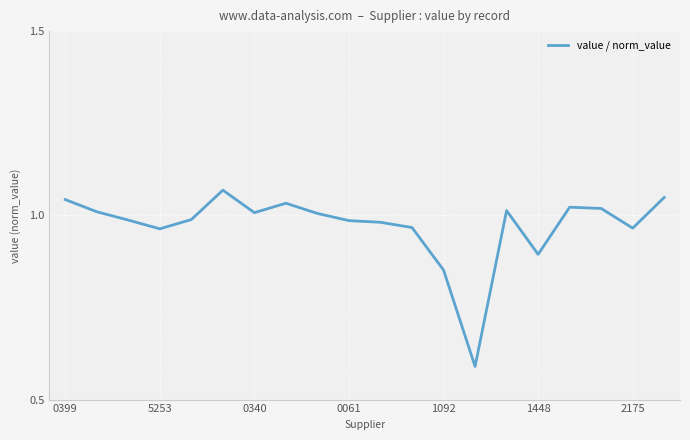

What is the smallest value displayed?

0.6